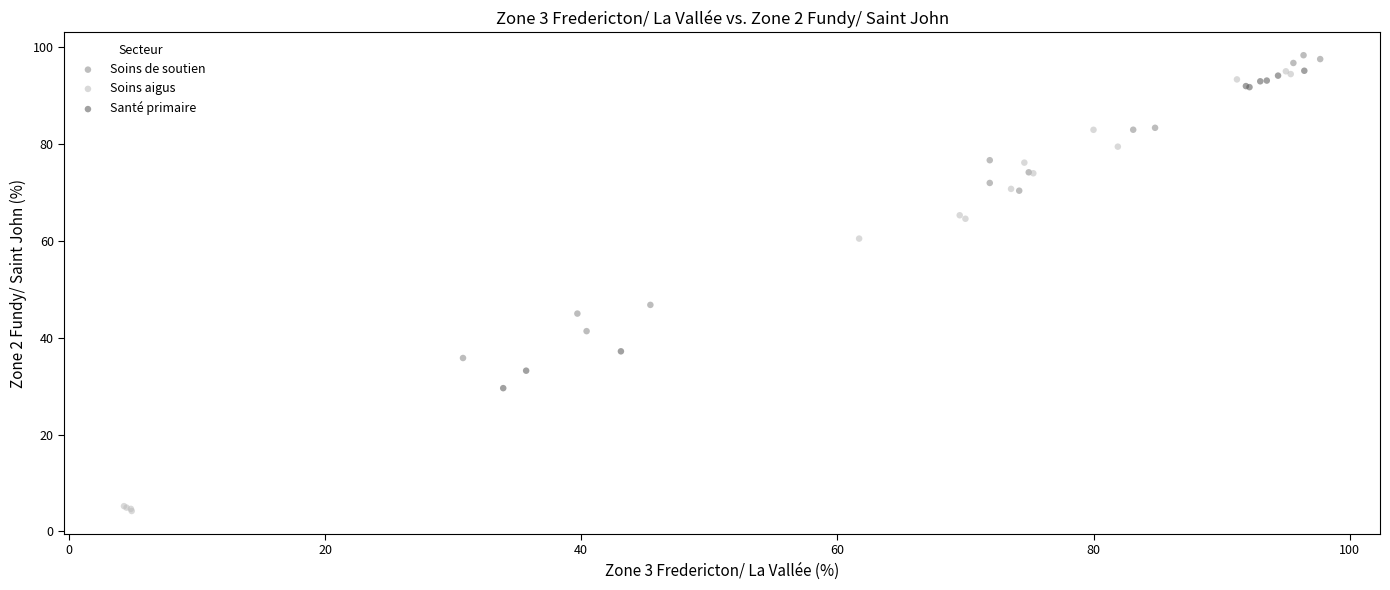

Which series has the widest spread of Y values?

Soins aigus